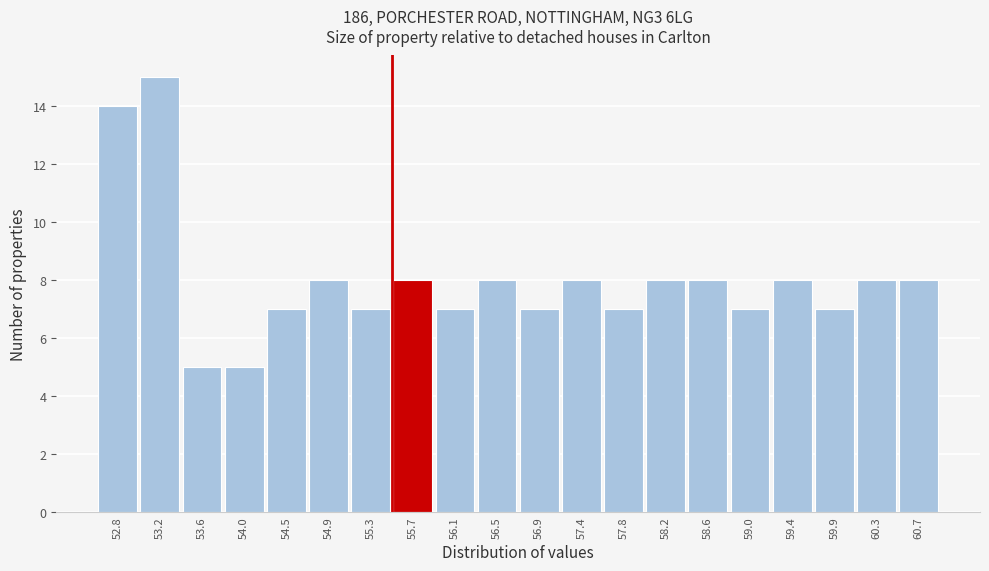

Over which range of the x-axis is the bar tallest?

53.00 to 53.40